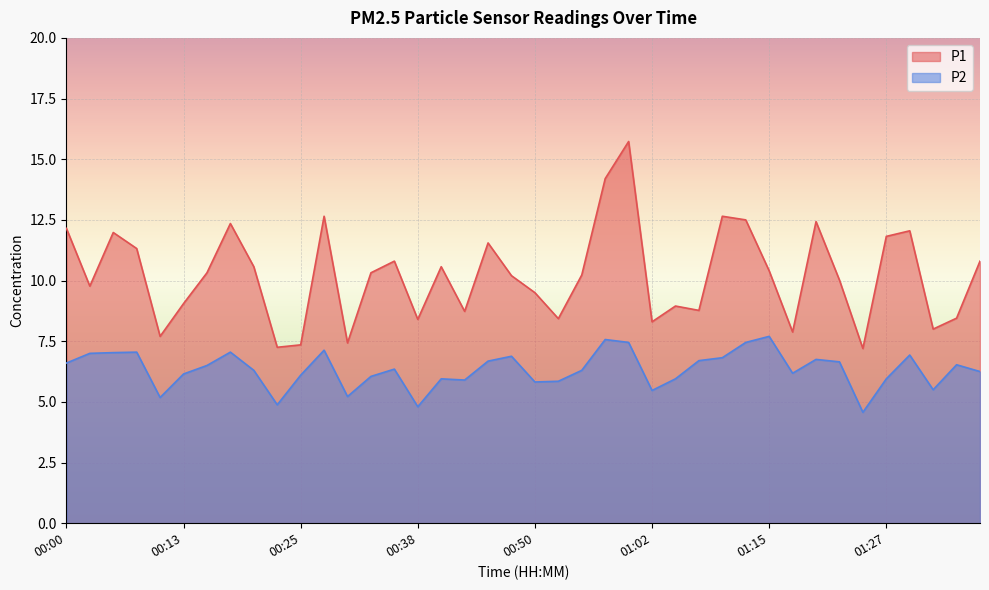

True or false: P2 and P1 cross at least once.

False